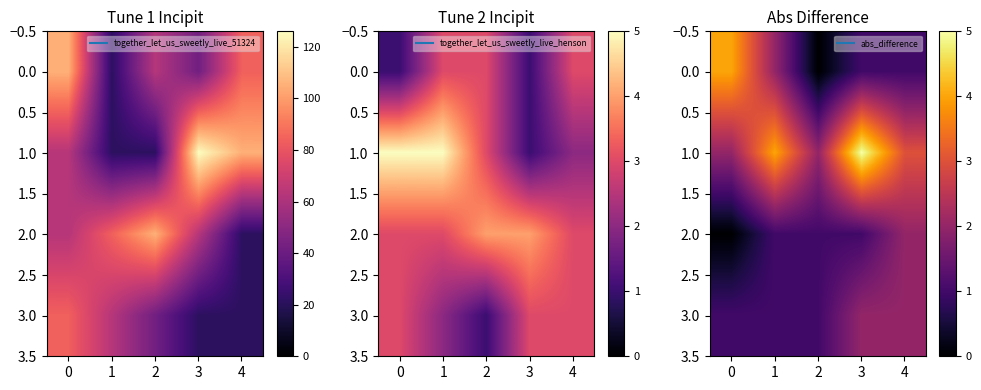

What is the total value across all series at 4?

8